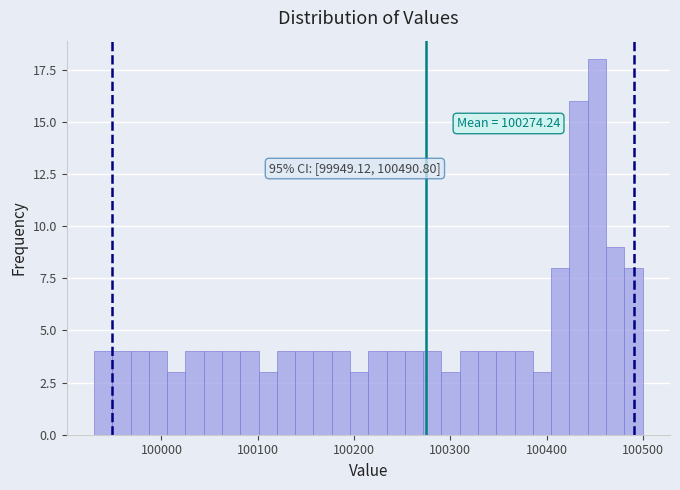

Read against the x-axis, roughly where is the centre of the tallest bar?

100450